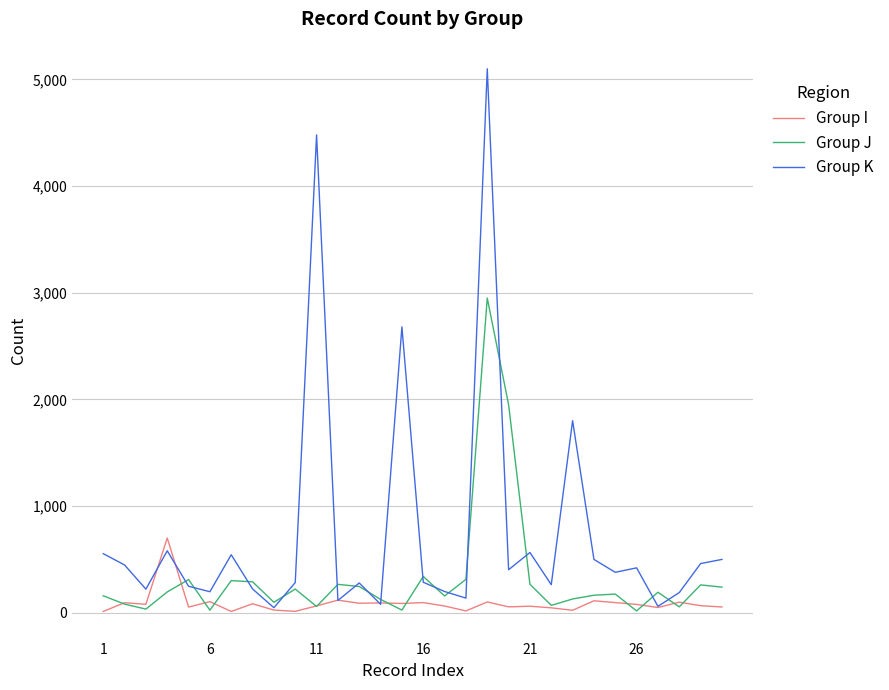

What is the maximum value for Group I?

700